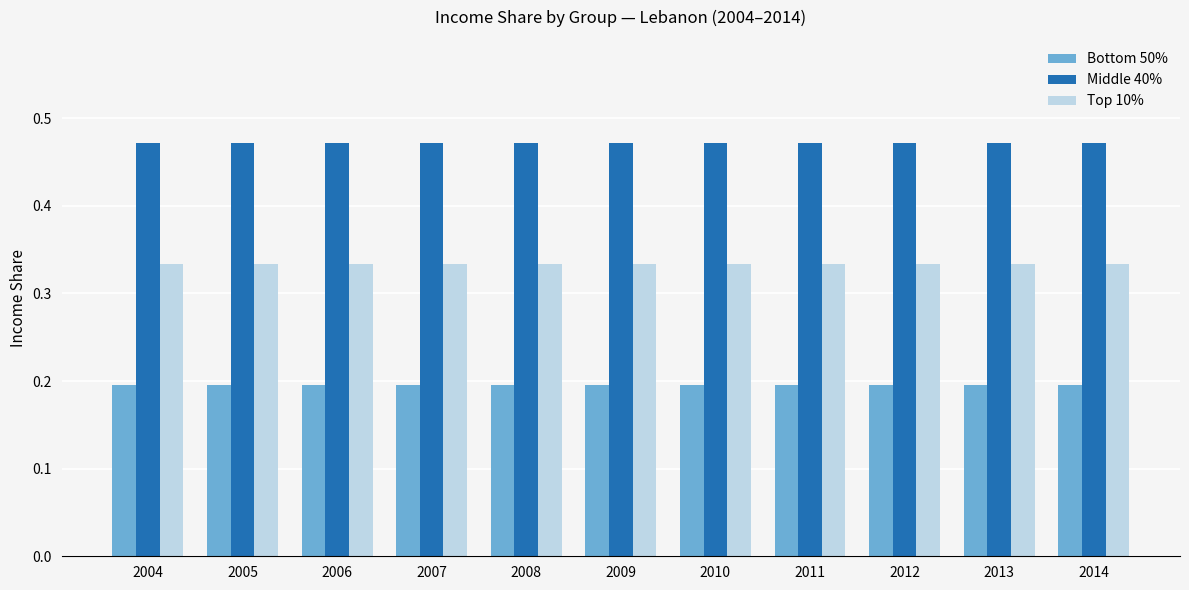

List the series in order of their overall mean, highest first.

Middle 40%, Top 10%, Bottom 50%